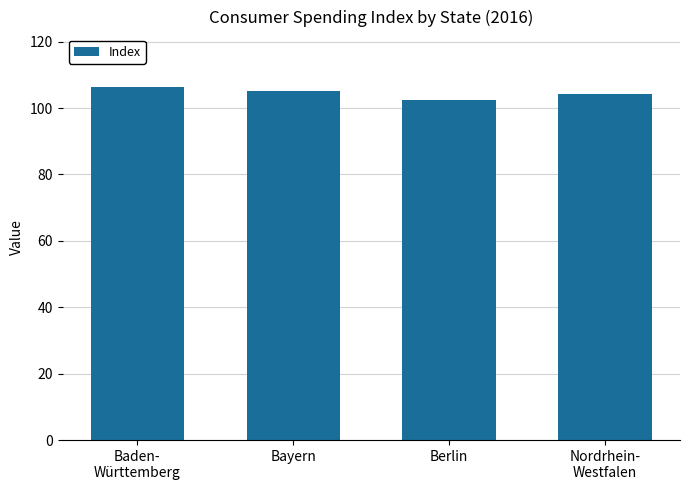

What is the average value?

104.5